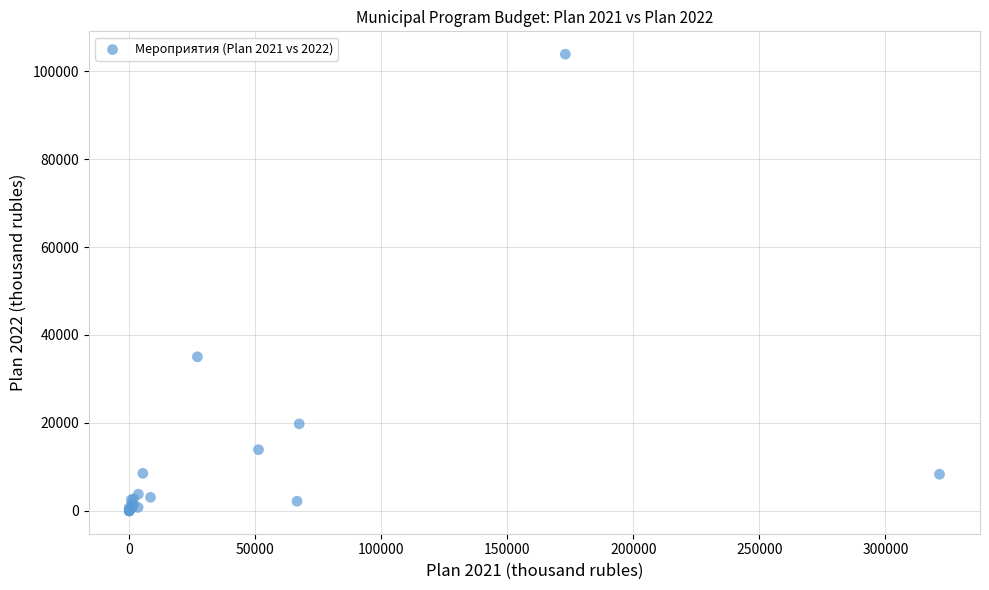

What Y value in the scatter plot is closest to 51927?

35037